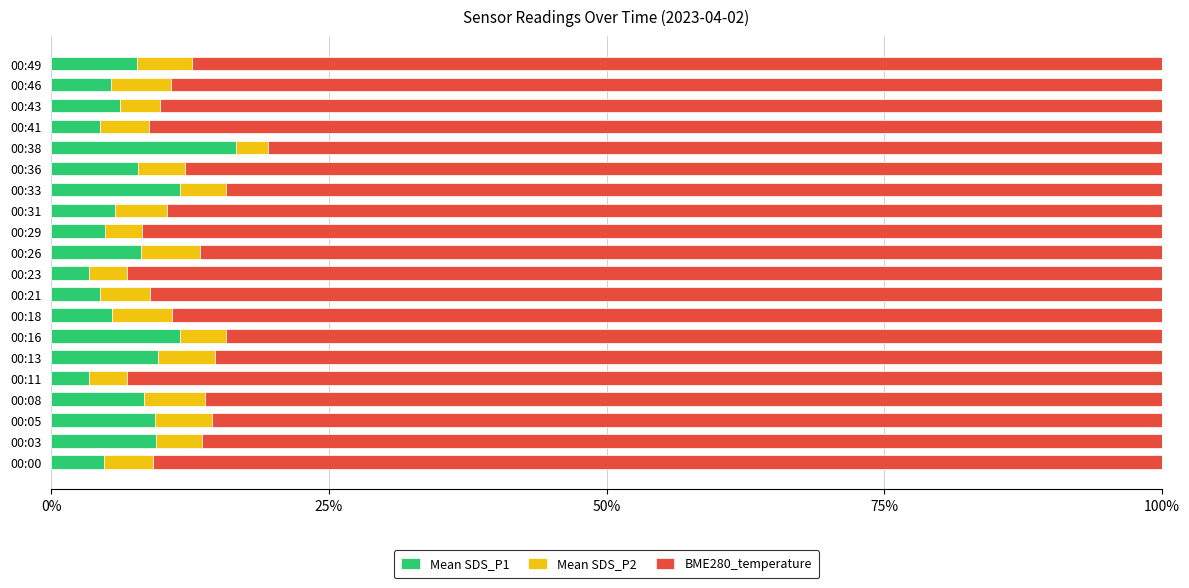

What is the total value across all series at 00:00?

100.0